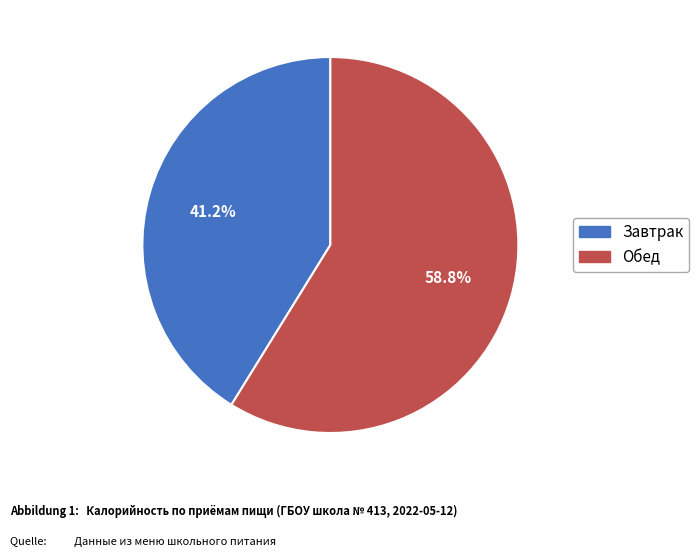

Which slice is the smallest?

Завтрак